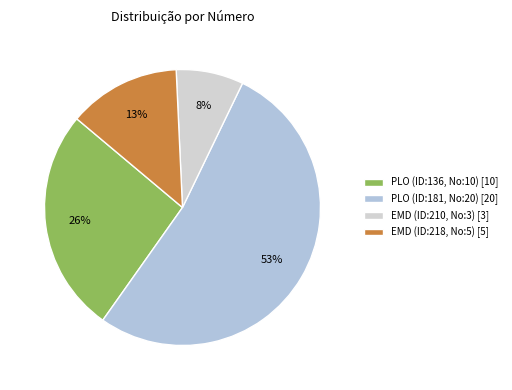

To the nearest percent, what percentage of the pie is PLO (ID:136, No:10)?

26%